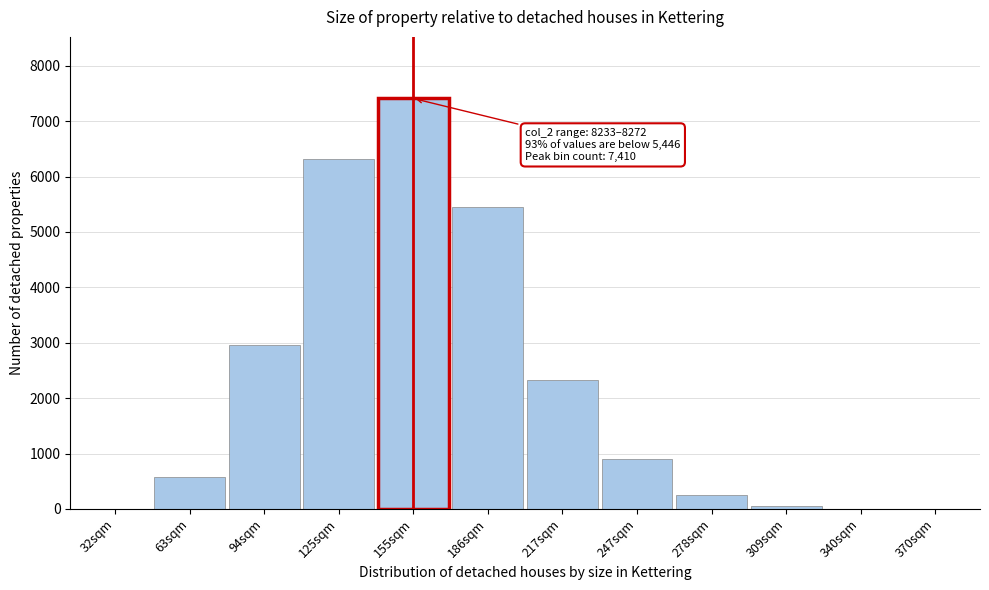

Is it true that the value at 217sqm is 1058?

False